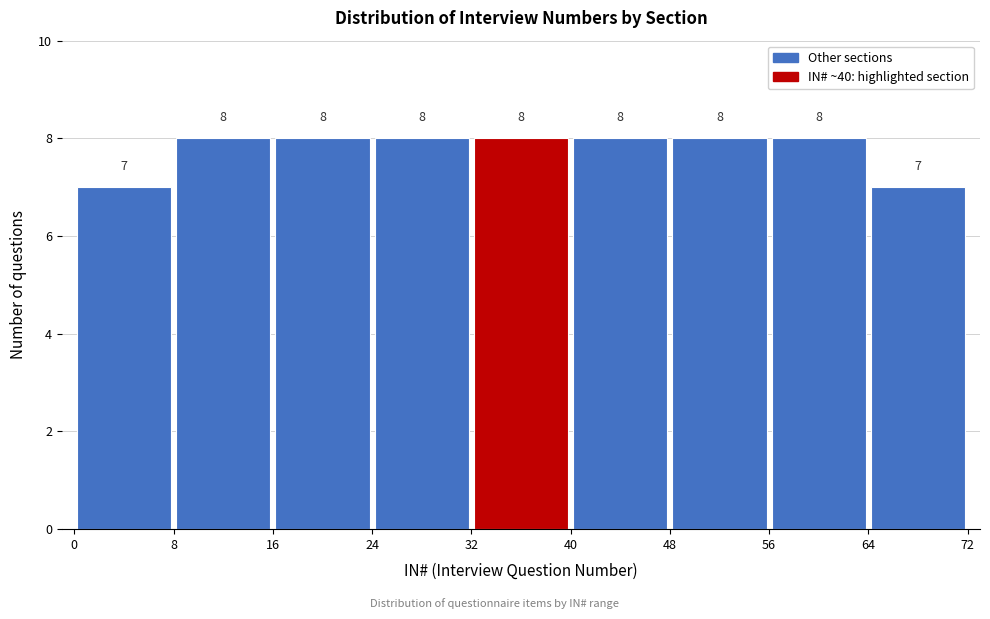

Reading left to right, list every bar in this chart as the range it spans on the x-axis followed by its height.

0 to 8: 7
8 to 16: 8
16 to 24: 8
24 to 32: 8
32 to 40: 8
40 to 48: 8
48 to 56: 8
56 to 64: 8
64 to 72: 7